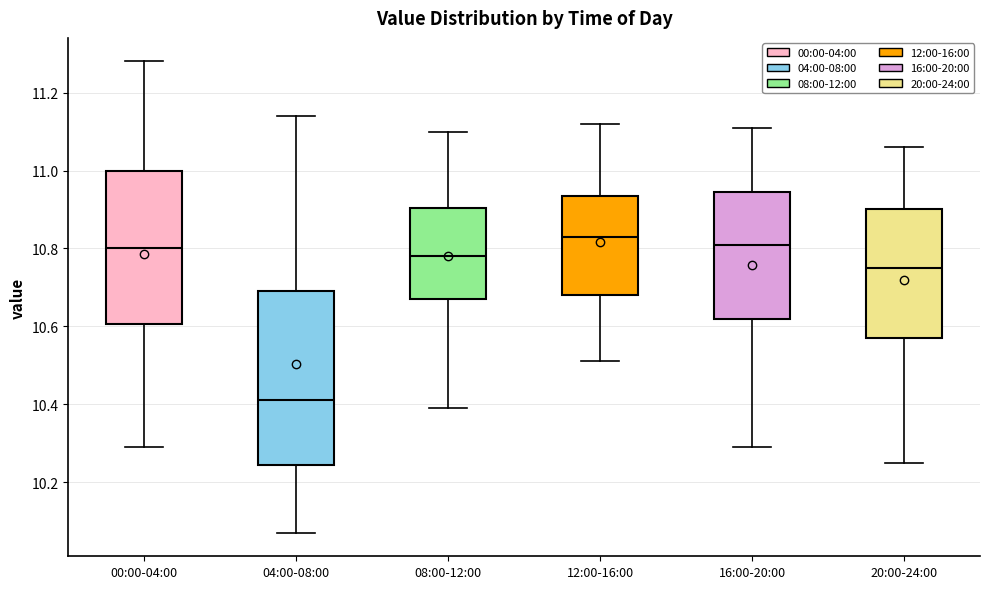

Reading left to right, read every box against the y-axis: the position of its median line, the range the box covers, and the ends of its whiskers. The values are not printed on the chart, so give them approximately, as read against the axis.

00:00-04:00: median 10.80, box 10.60 to 11.00, whiskers 10.30 to 11.28
04:00-08:00: median 10.42, box 10.24 to 10.70, whiskers 10.08 to 11.14
08:00-12:00: median 10.78, box 10.68 to 10.90, whiskers 10.40 to 11.10
12:00-16:00: median 10.84, box 10.68 to 10.94, whiskers 10.52 to 11.12
16:00-20:00: median 10.82, box 10.62 to 10.94, whiskers 10.30 to 11.12
20:00-24:00: median 10.76, box 10.58 to 10.90, whiskers 10.26 to 11.06